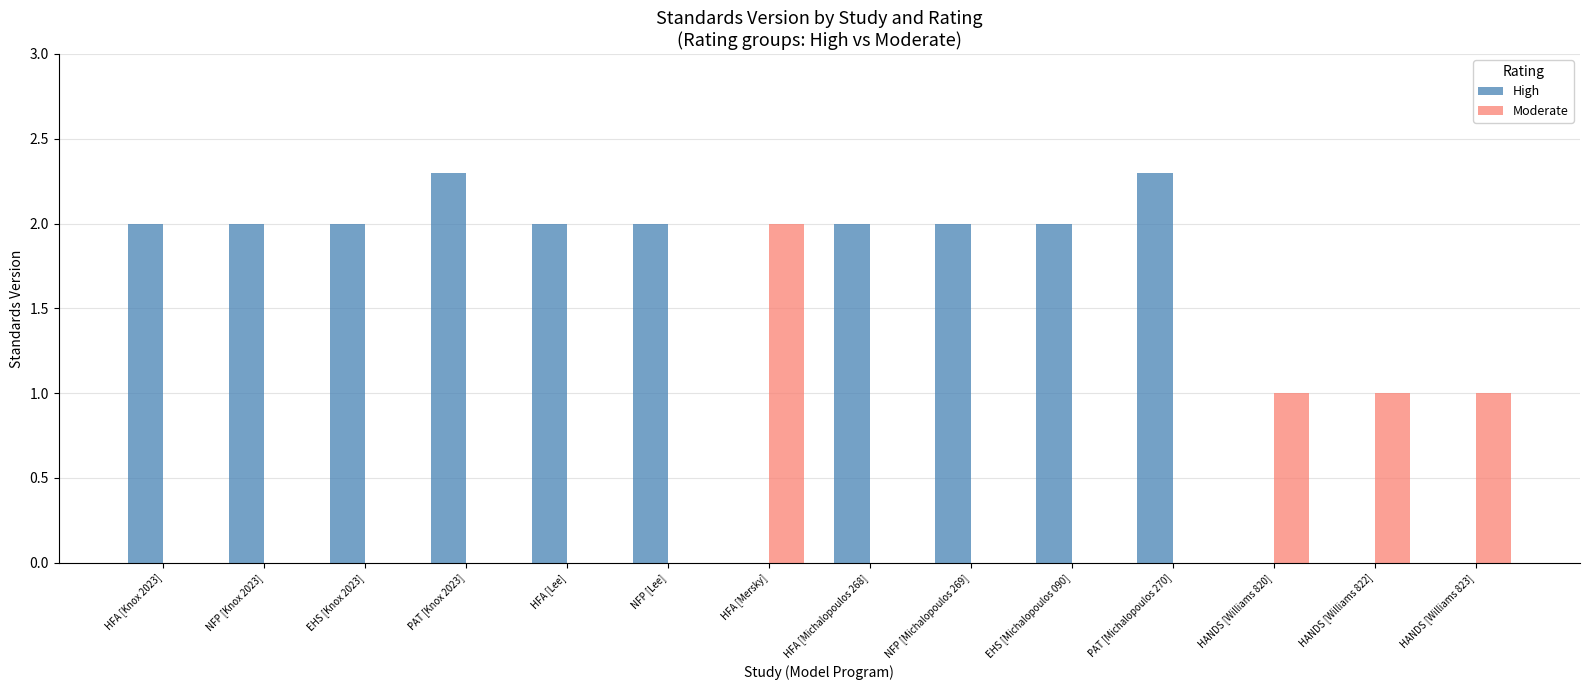

Between HFA [Michalopoulos 268] and PAT [Michalopoulos 270], which series saw the biggest shift?

High